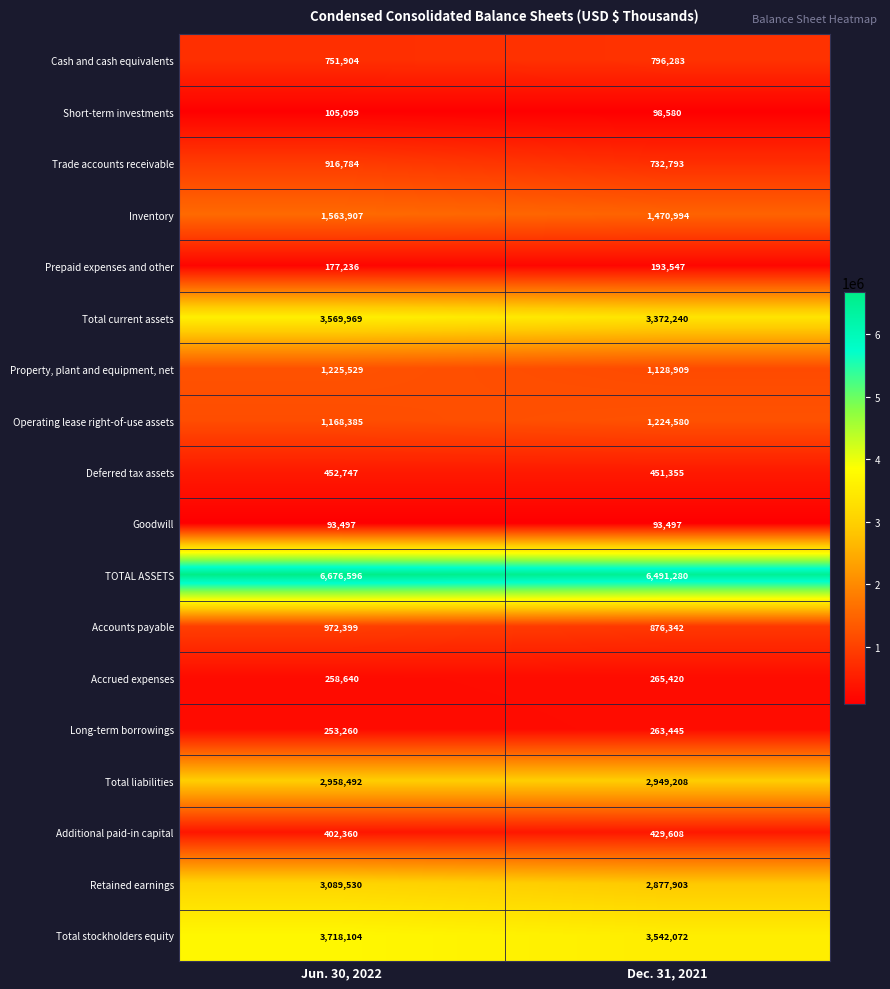

What is the average value of the Accrued expenses series?

262030